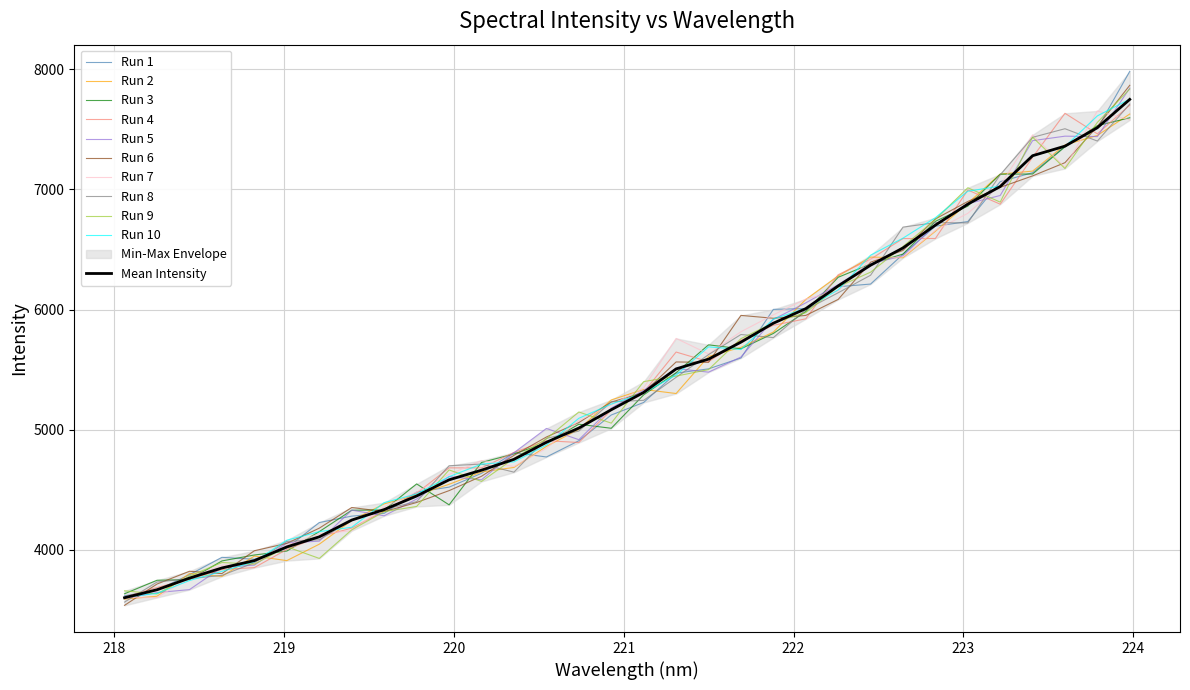

Is this an area chart (filled region under the line)?

No